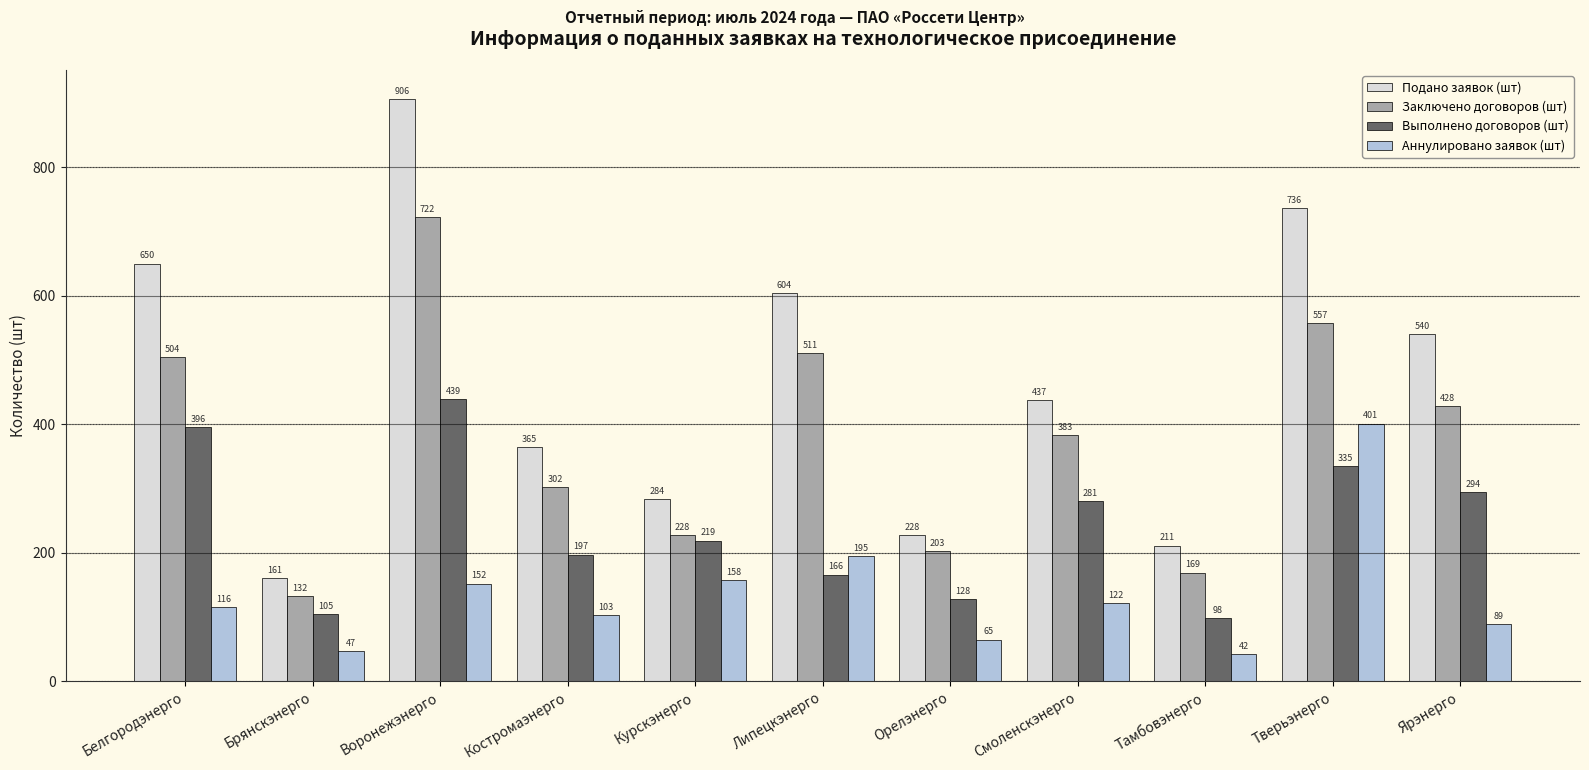

What is the minimum value shown in the chart?

42